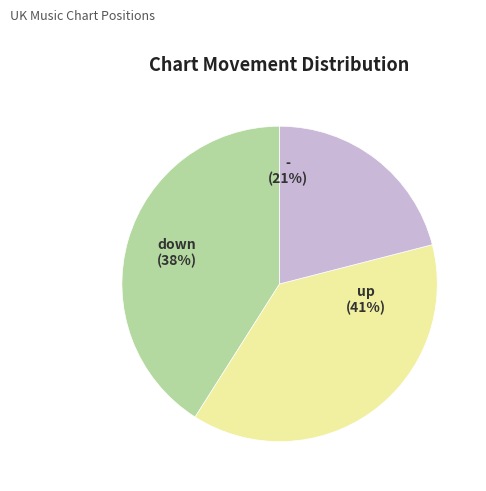

What percentage is the down slice, to the nearest percent?

38%